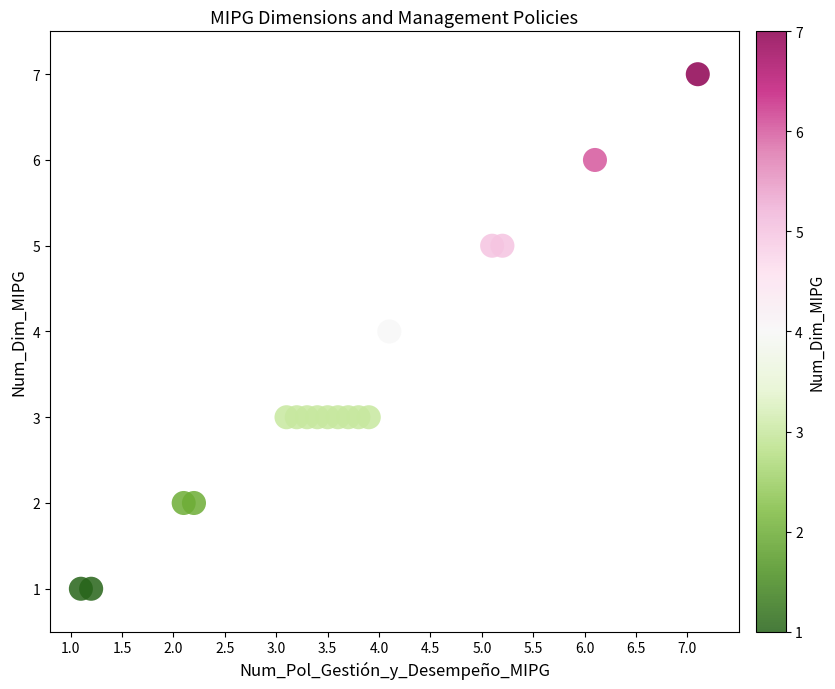

What is the range of Y values (max minus min)?

6